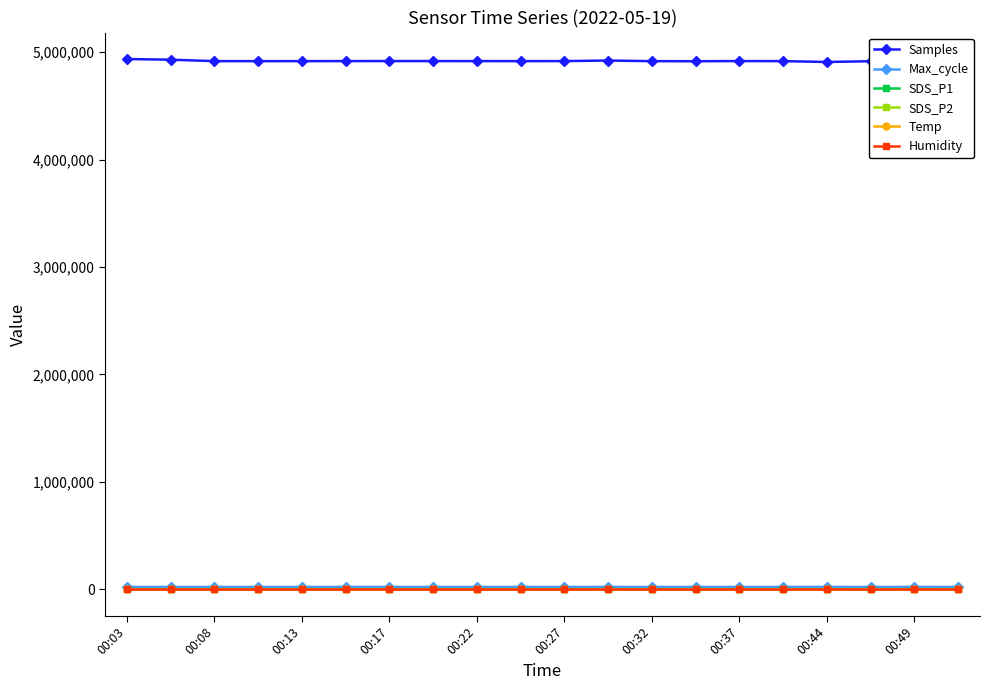

Which series has the largest total across all categories?

Samples